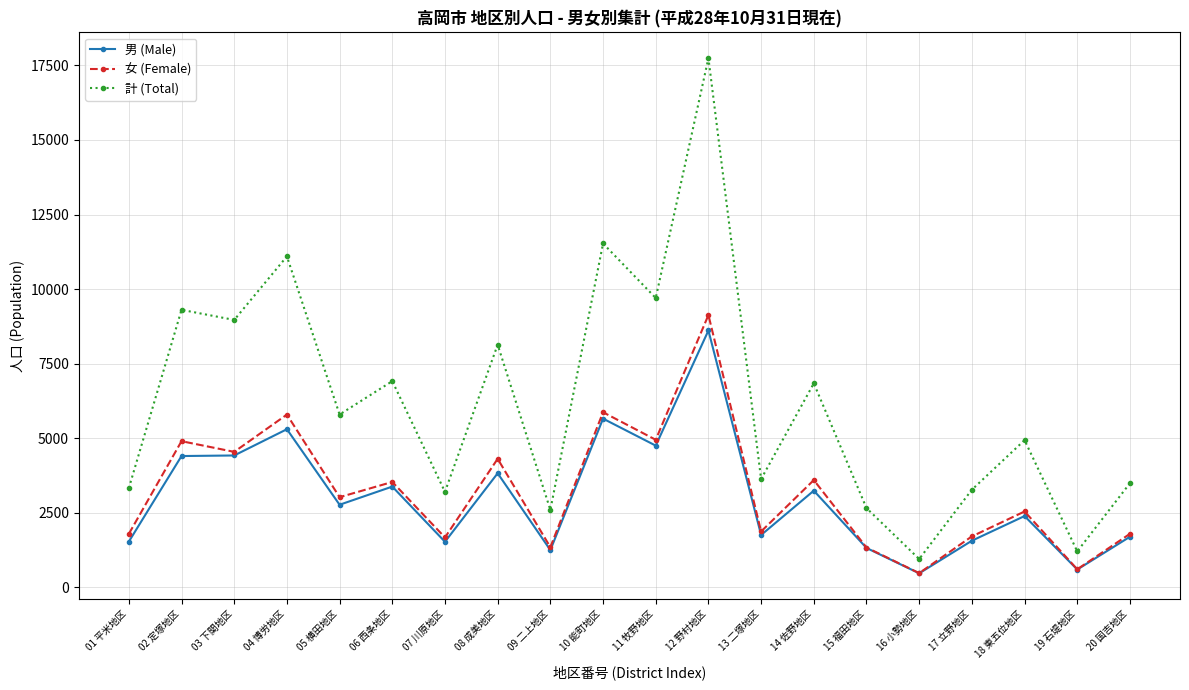

The value of 計 (Total) at 04 博労地区 is 4343. True or false?

False